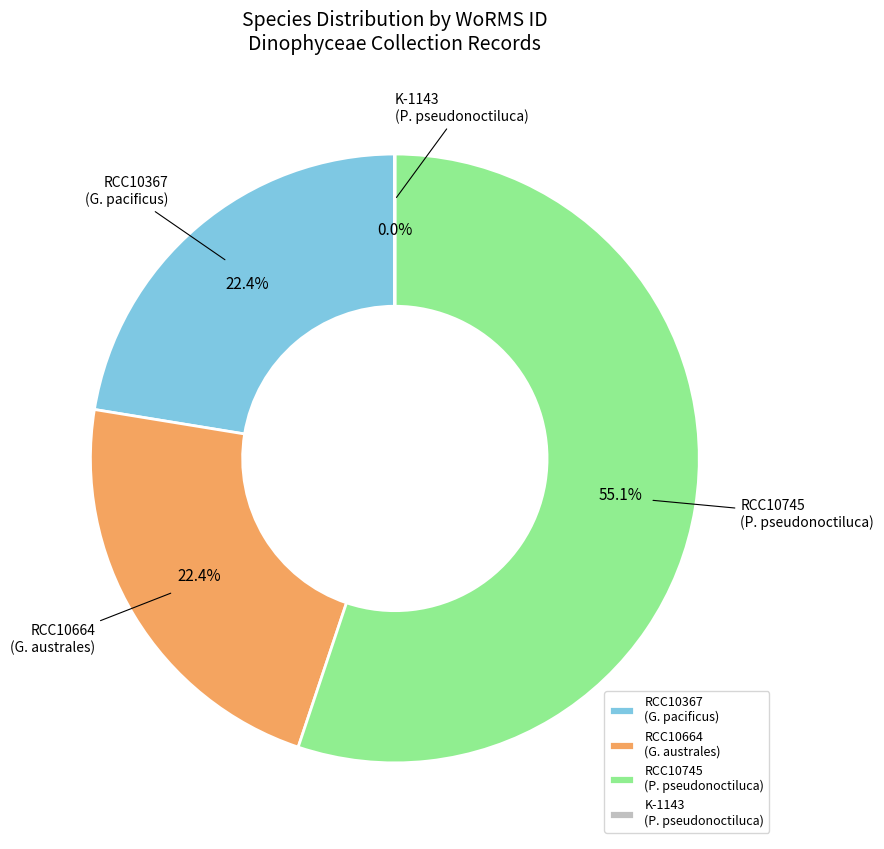

Does RCC10664 (G. australes) represent more than half of the total?

No